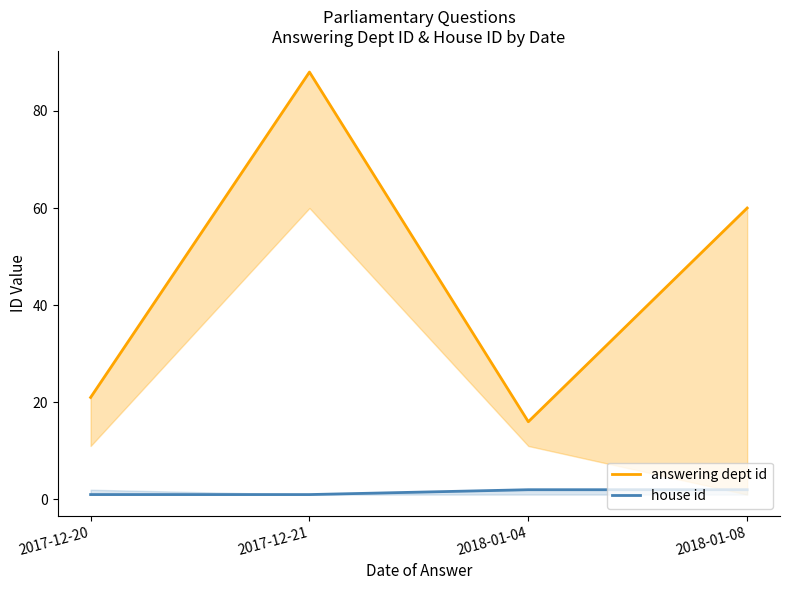

True or false: answering dept id and house id cross at least once.

False